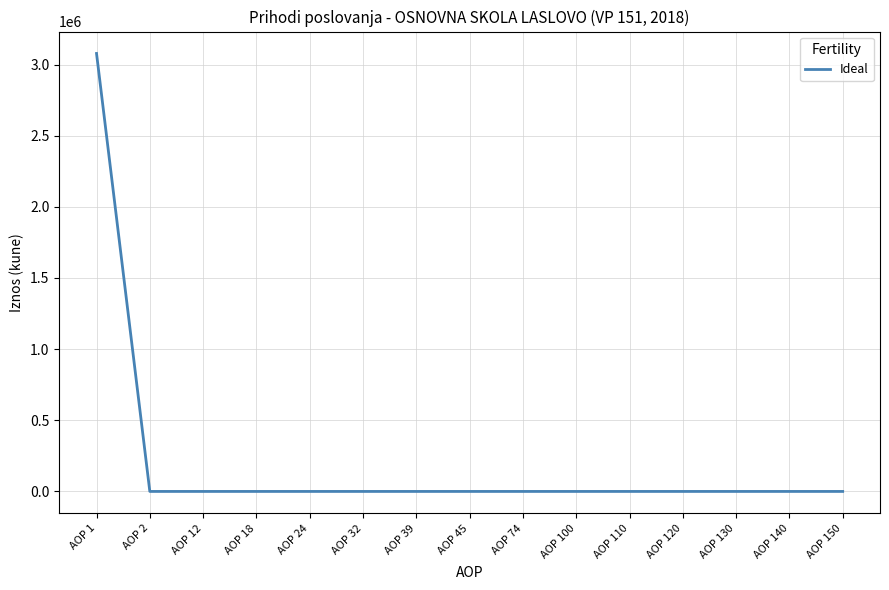

What is the greatest value displayed?

3077995